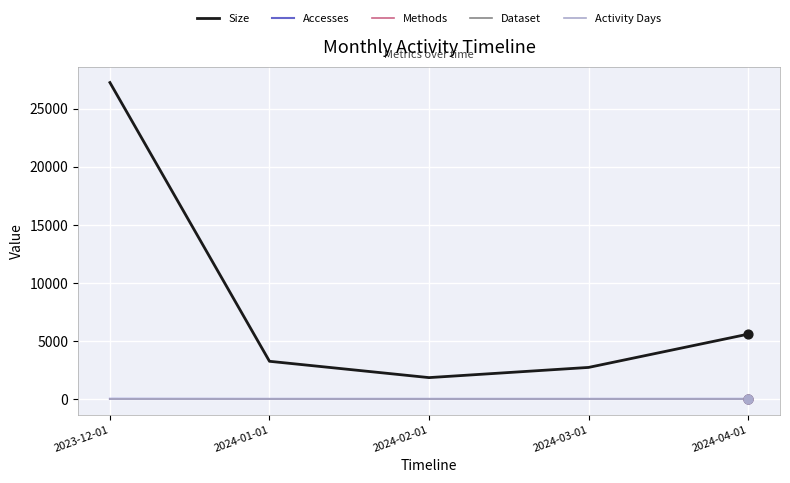

Is this an area chart (filled region under the line)?

No